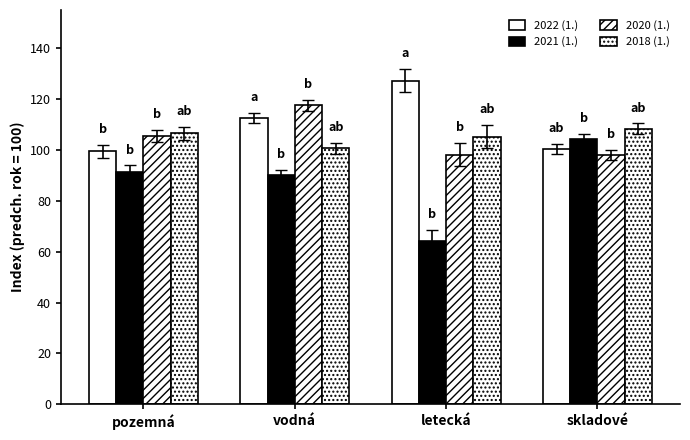

Count the number of categories in the chart.

4